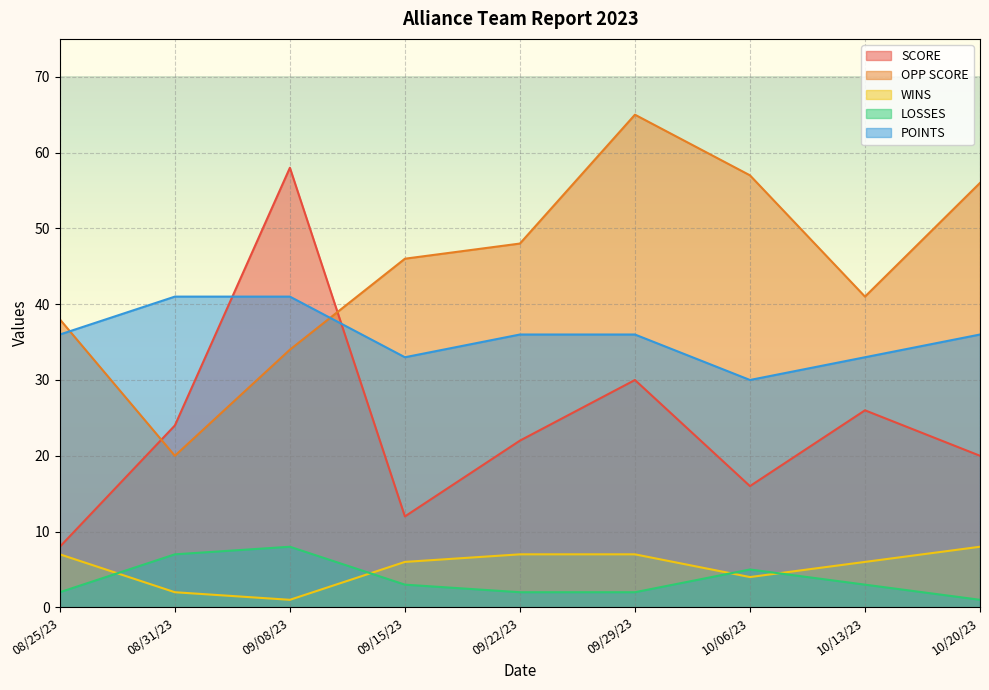

What is the average value of the WINS series?

5